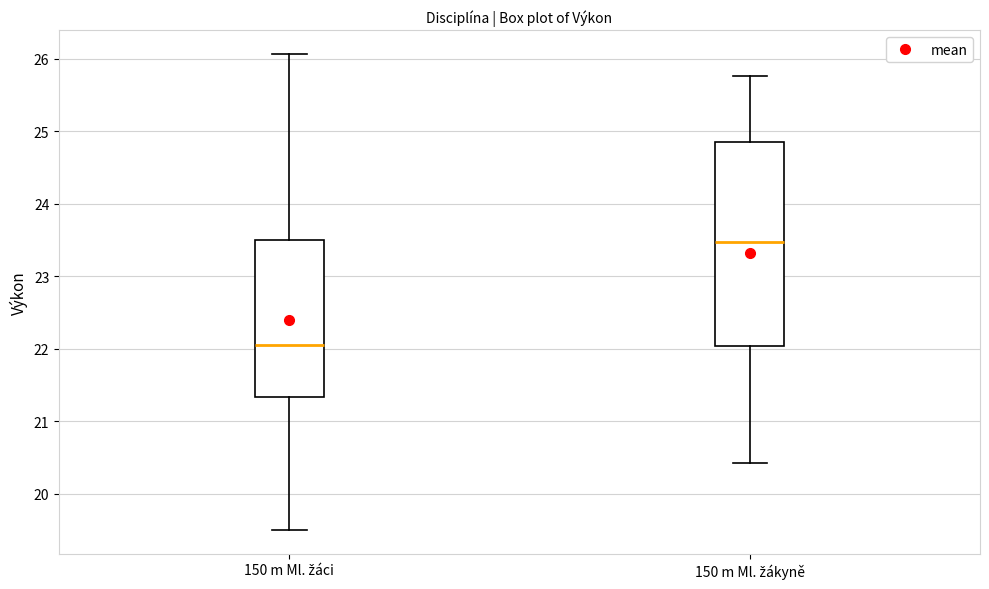

Where does the median line of the box for 150 m Ml. žáci sit on the y-axis? The values are not printed on the chart, so give them approximately, as read against the axis.

22.1